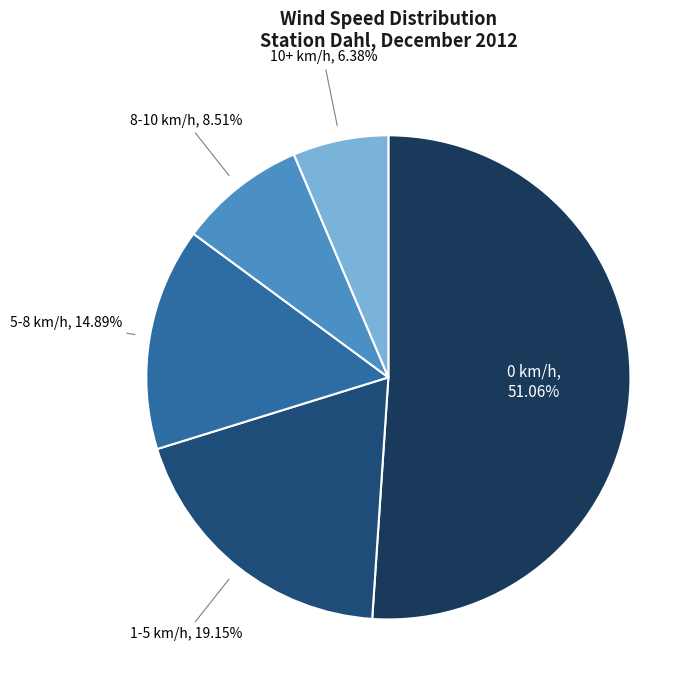

Is there any slice that represents more than half of the pie?

Yes